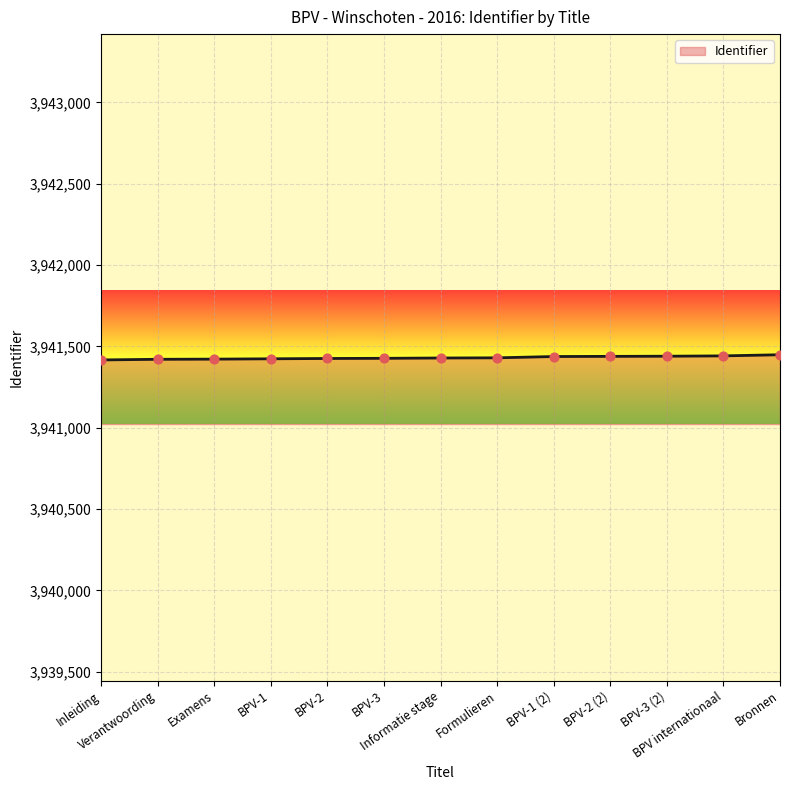

What is the greatest value displayed?

3941449